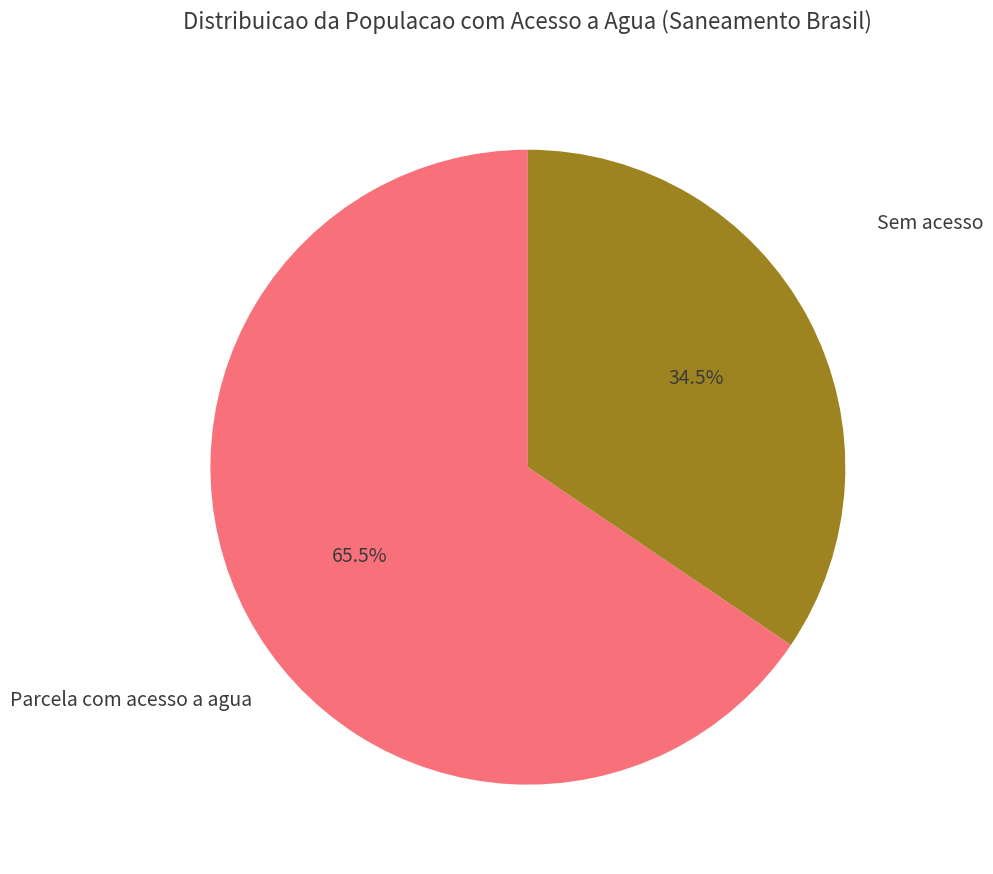

How many segments does this pie chart have?

2